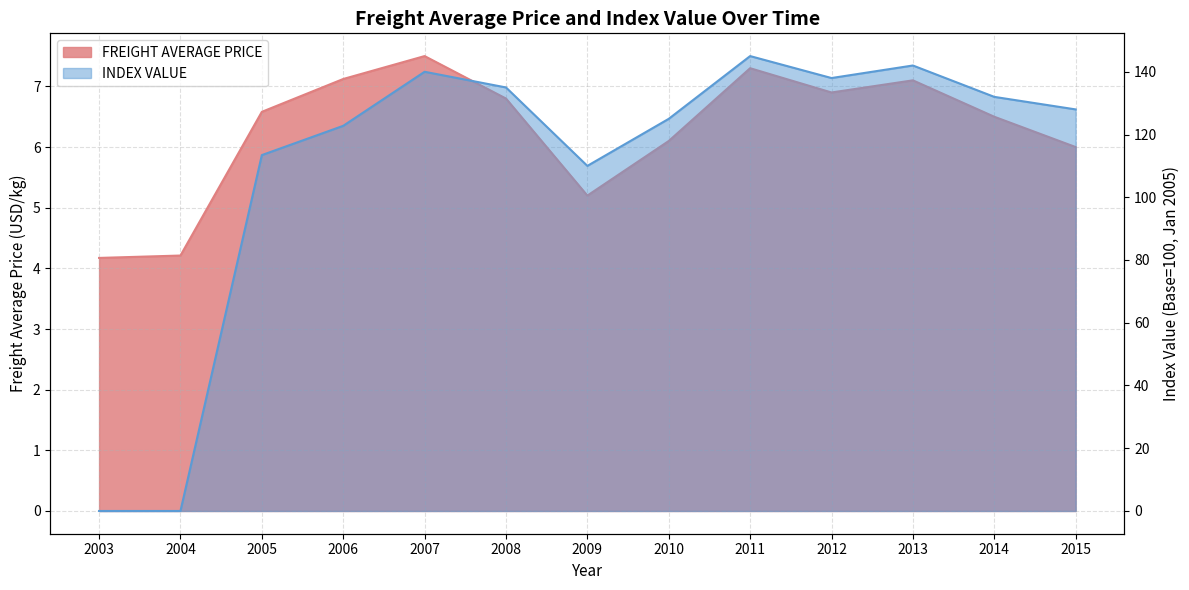

Reading left to right, what are all the values shown in this chart?

FREIGHT AVERAGE PRICE: 4.2	4.2	6.6	7.1	7.5	6.8	5.2	6.1	7.3	6.9	7.1	6.5	6.0
INDEX VALUE: 0.0	0.0	113.4	122.8	140.0	135.0	110.0	125.0	145.0	138.0	142.0	132.0	128.0